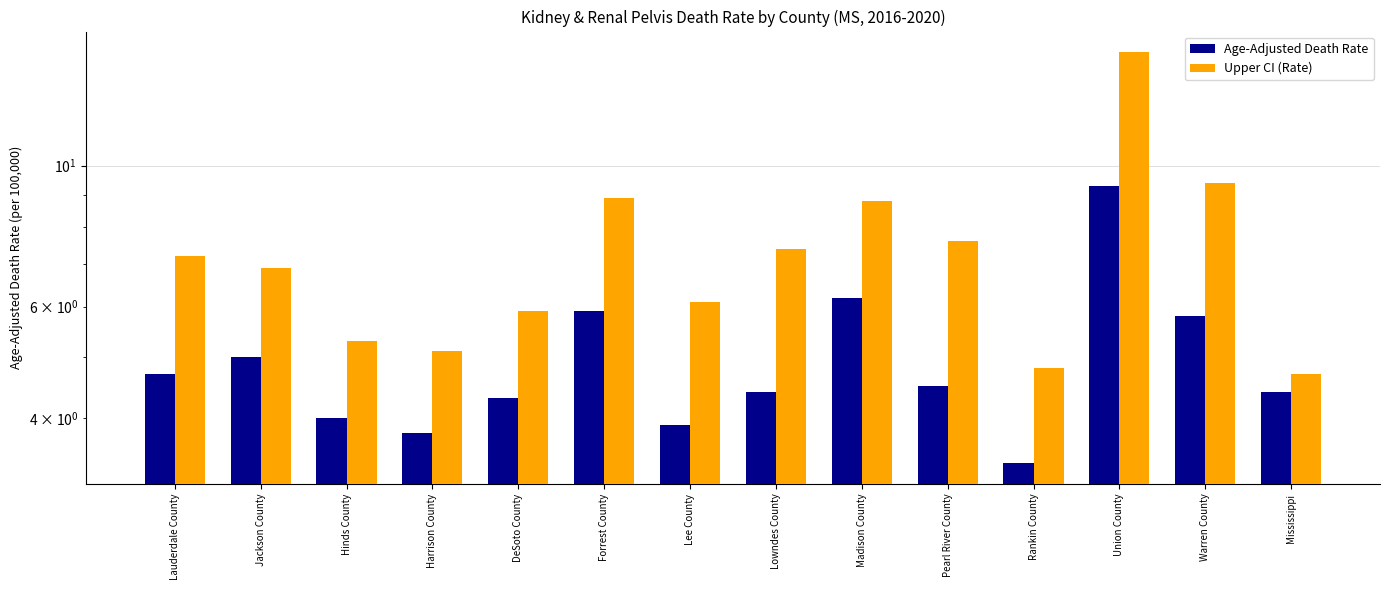

True or false: Upper CI (Rate) has a value of 8.2 at Lee County.

False